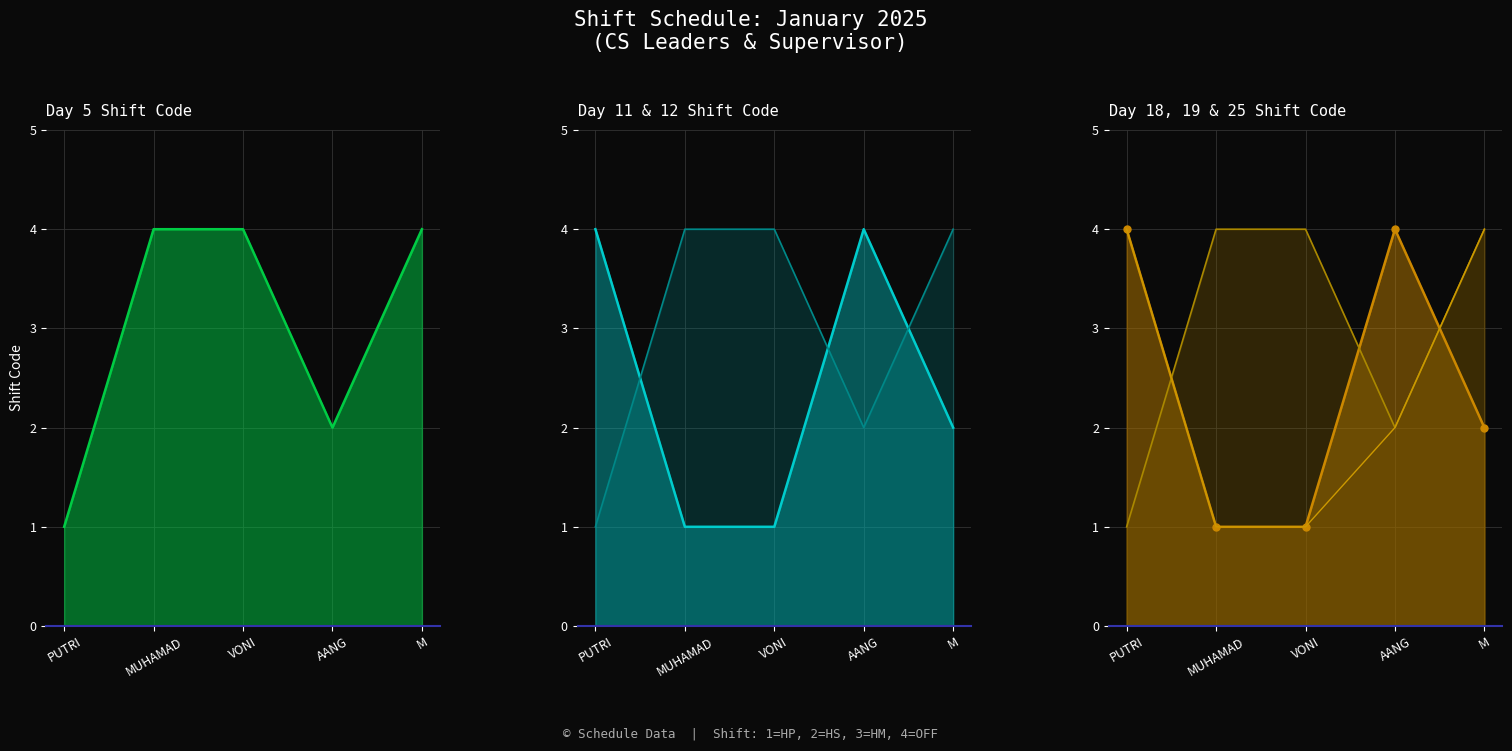

Reading left to right, list all the values displayed in this chart.

Day 5_line: 1	4	4	2	4
Day 11_line: 4	1	1	4	2
Day 12_line: 1	4	4	2	4
Day 18_line: 4	1	1	4	2
Day 19_line: 1	4	4	2	4
Day 25_line: 4	1	1	2	4